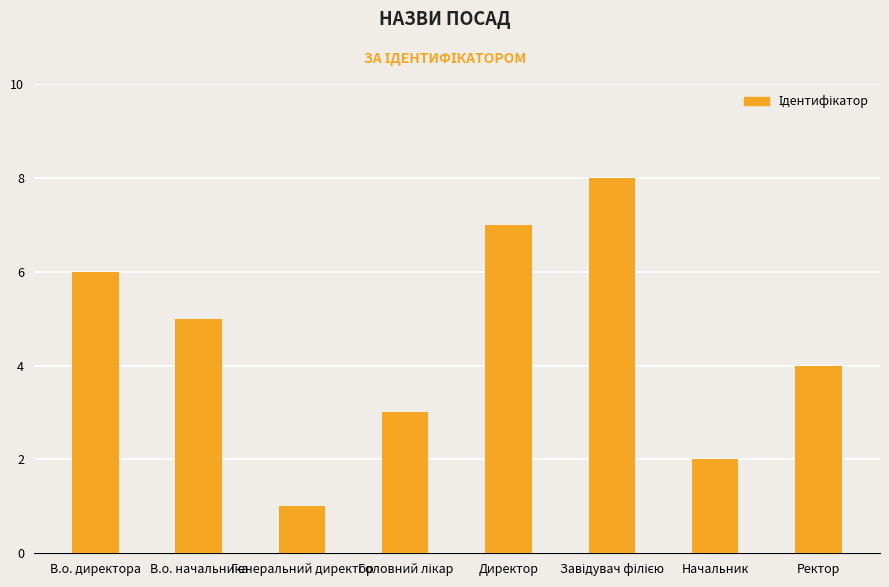

Which label corresponds to the smallest value in the chart?

Генеральний директор